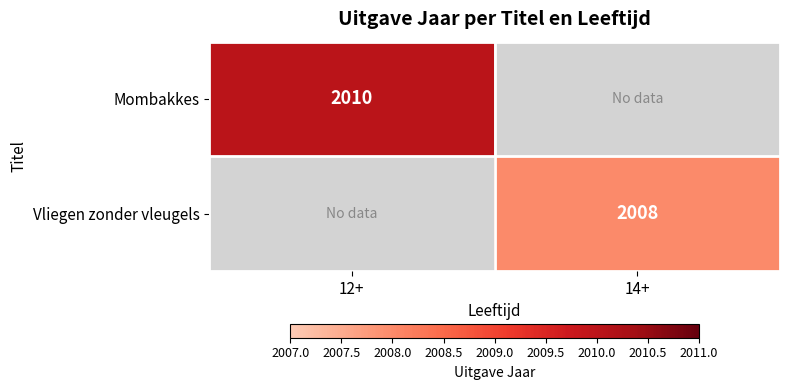

At which category does the chart reach its minimum across all series?

14+